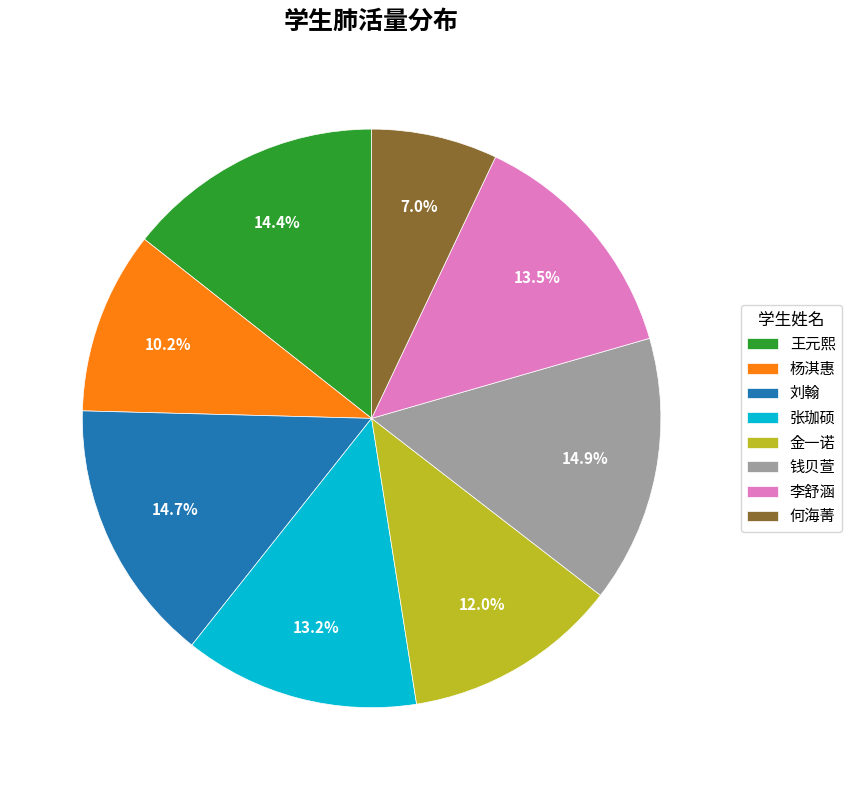

The 杨淇惠 slice represents 1% of the pie. True or false?

False